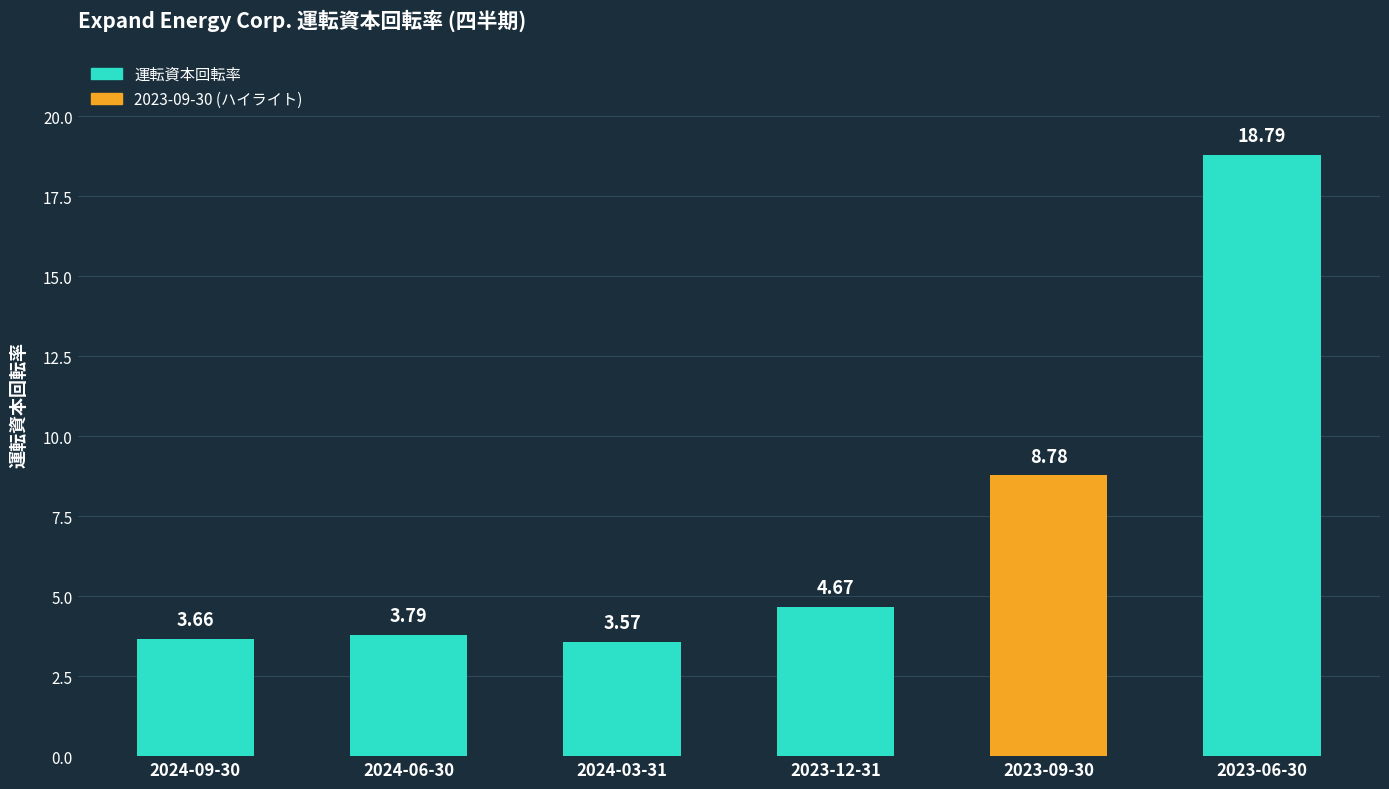

What is the ratio of the value at 2023-06-30 to the value at 2023-12-31?

4.0